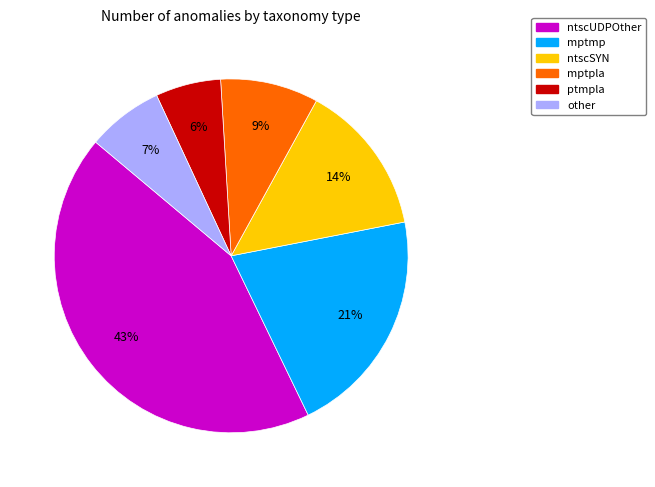

The ntscUDPOther slice represents 43% of the pie. True or false?

True